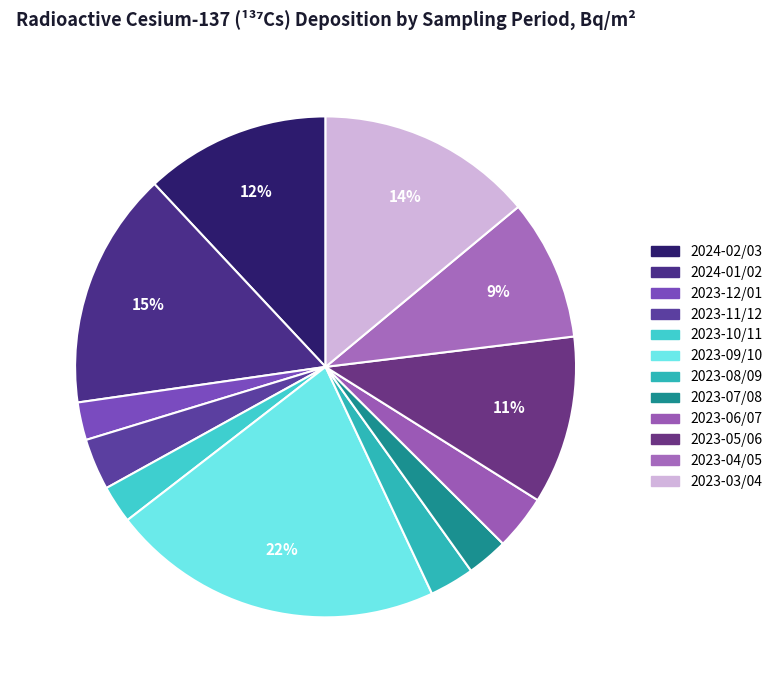

Rank the categories by value from lowest to highest.

2023-12/01, 2023-10/11, 2023-07/08, 2023-08/09, 2023-11/12, 2023-06/07, 2023-04/05, 2023-05/06, 2024-02/03, 2023-03/04, 2024-01/02, 2023-09/10